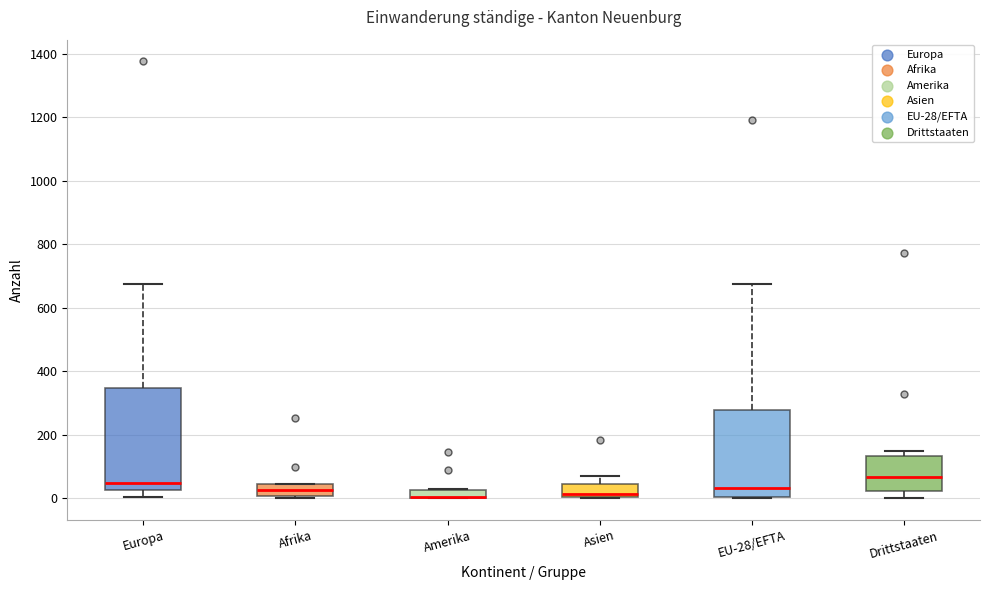

Comparing the boxes themselves (not the whiskers), which one is the tallest?

Europa